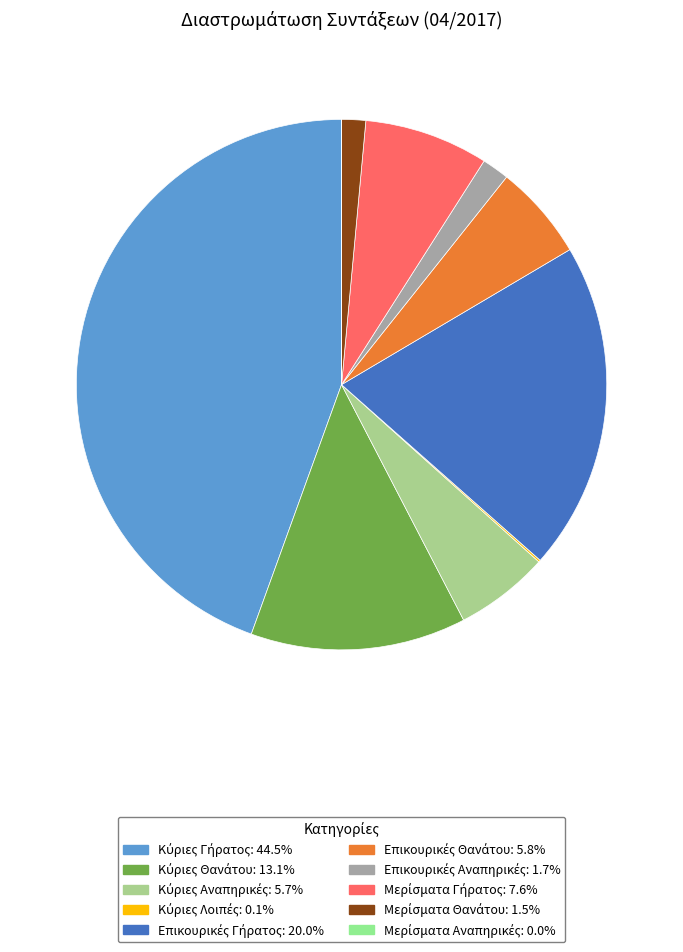

What is the smallest slice in the pie chart?

Μερίσματα Αναπηρικές